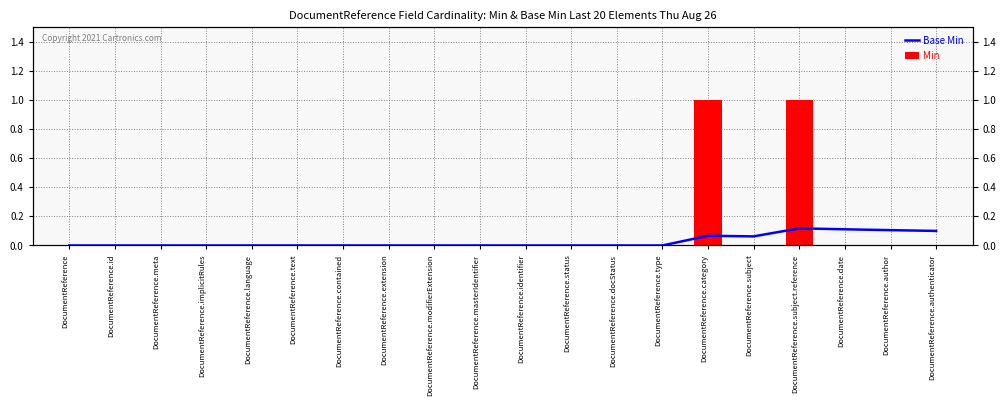

True or false: Base Min has a value of 0.0 at DocumentReference.text.

True